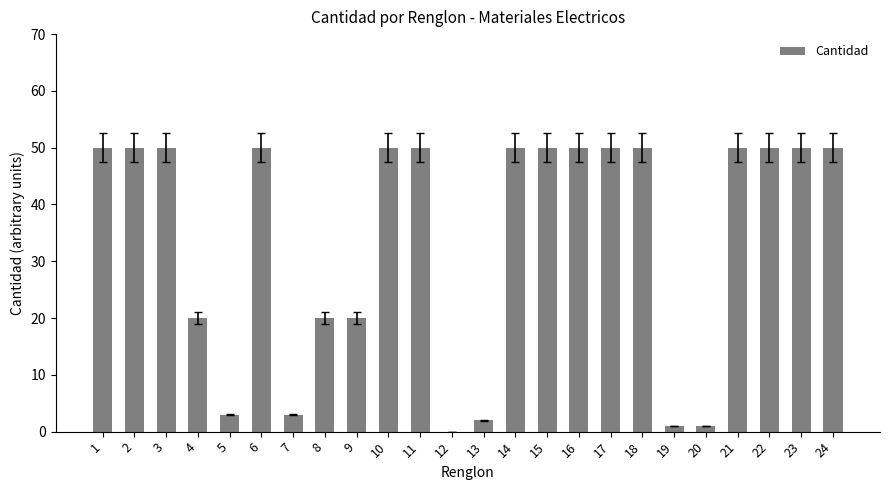

Reading left to right, transcribe all the data shown in this chart.

1=50	2=50	3=50	4=20	5=3	6=50	7=3	8=20	9=20	10=50	11=50	12=0	13=2	14=50	15=50	16=50	17=50	18=50	19=1	20=1	21=50	22=50	23=50	24=50